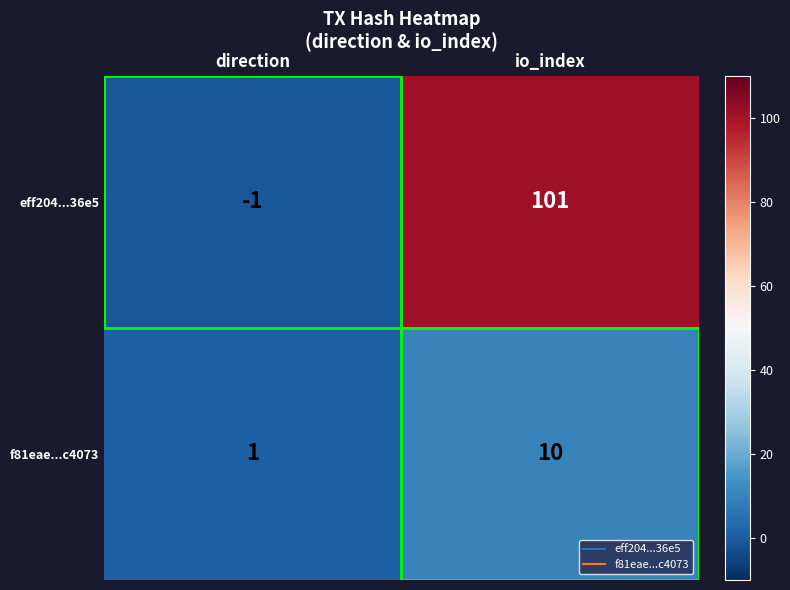

The value of f81eae...c4073 at direction is 0. True or false?

False